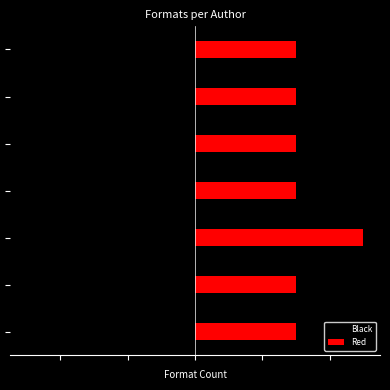

What is the value of the Red bar at the 2nd from the left?

3